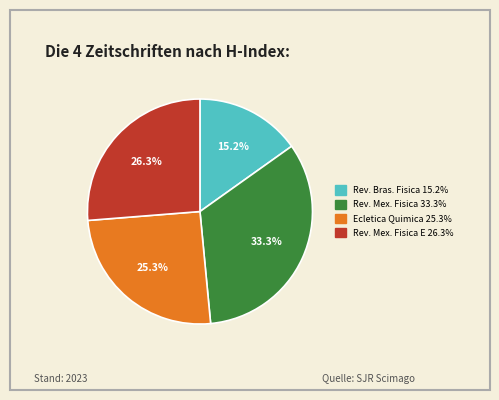

Is there a majority slice in this chart?

No